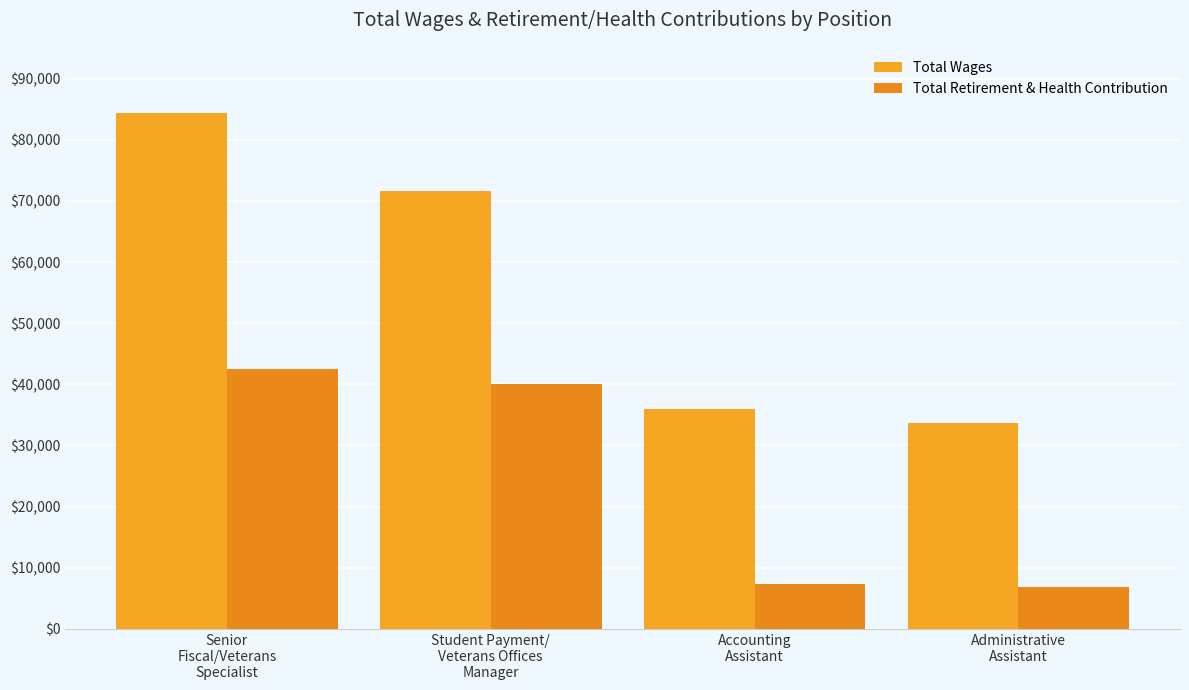

What is the difference between the second highest and second lowest values in the Total Retirement & Health Contribution series?

32762